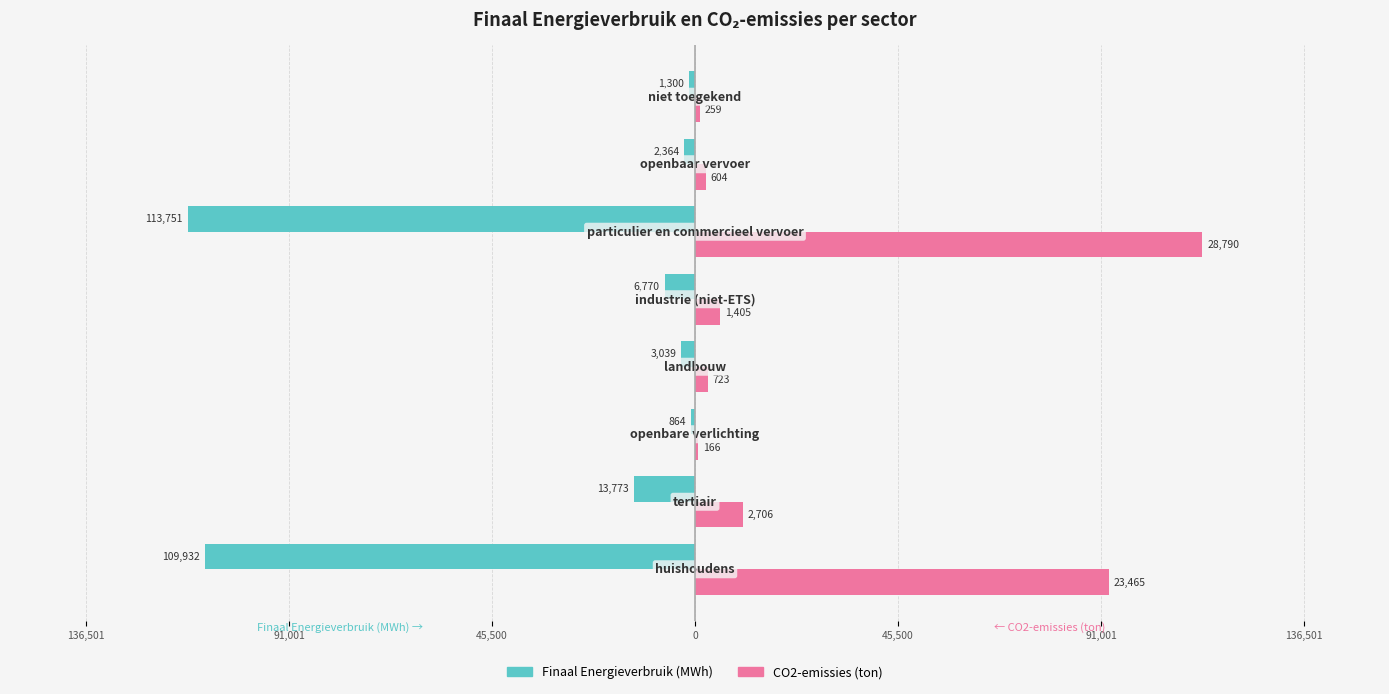

What are all the series names shown in the legend?

Finaal Energieverbruik (MWh), CO2-emissies (ton)